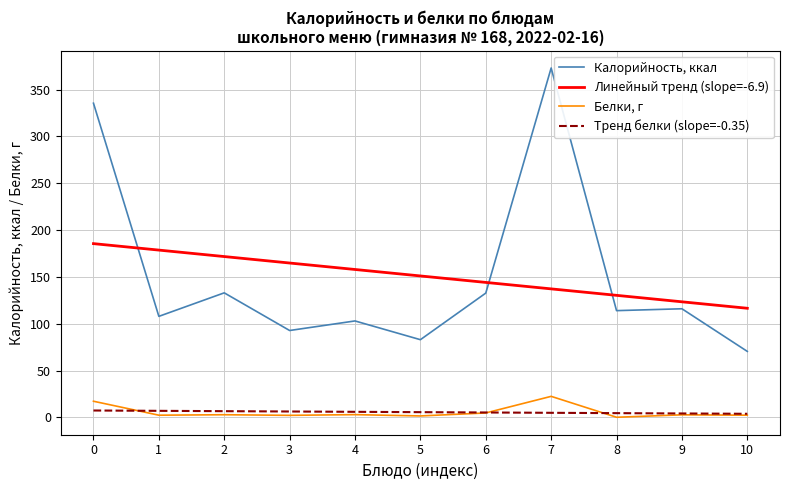

Where is the first local maximum for Калорийность, ккал?

2